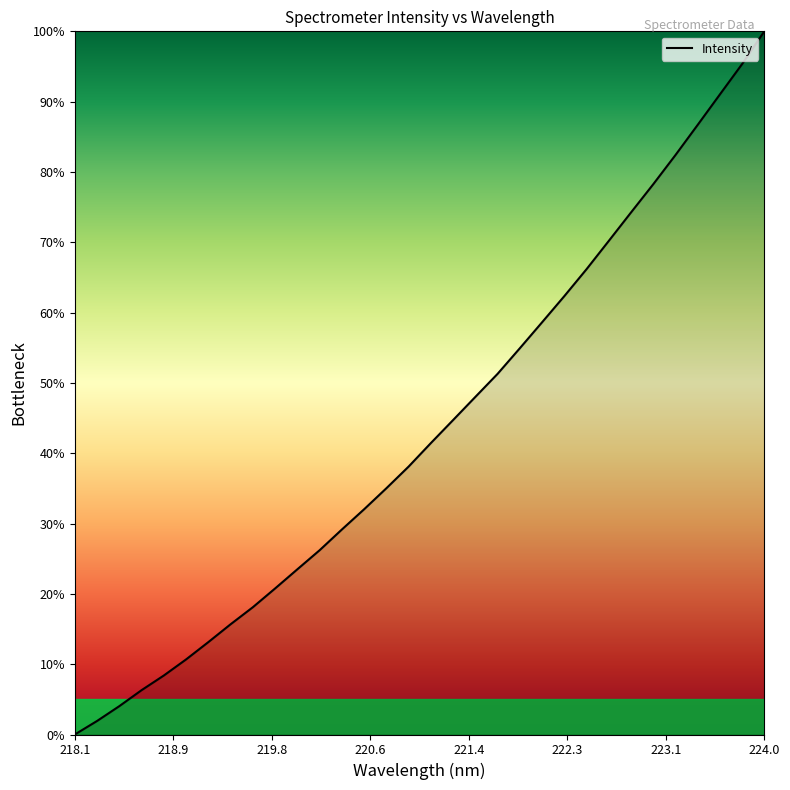

Reading left to right, list all the values displayed in this chart.

0.0	1.9	4.0	6.3	8.4	10.7	13.1	15.7	18.1	20.8	23.5	26.2	29.2	32.0	35.0	38.1	41.5	44.7	48.0	51.3	54.9	58.6	62.3	66.2	70.2	74.2	78.3	82.4	86.7	91.0	95.3	100.0